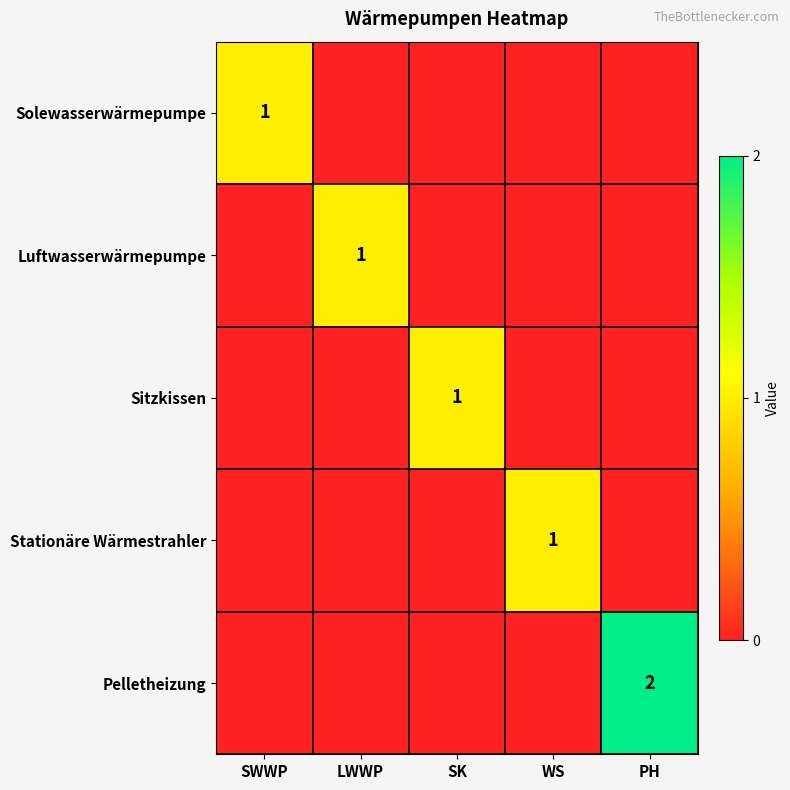

At SK, list the series in order from smallest to largest.

Solewasserwärmepumpe, Luftwasserwärmepumpe, Stationäre Wärmestrahler, Pelletheizung, Sitzkissen